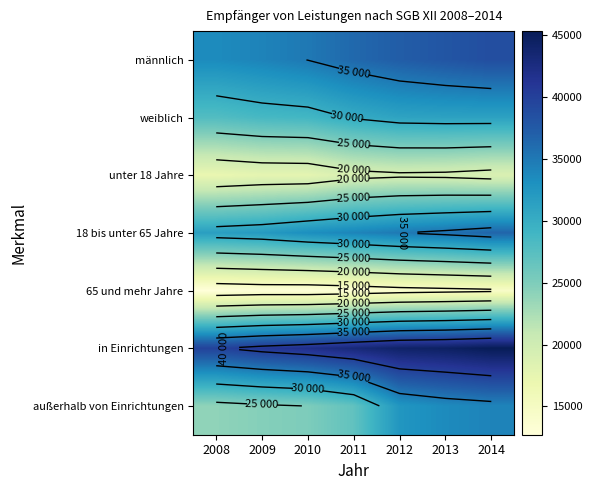

What is the difference between the maximum and minimum values in the weiblich series?

3422